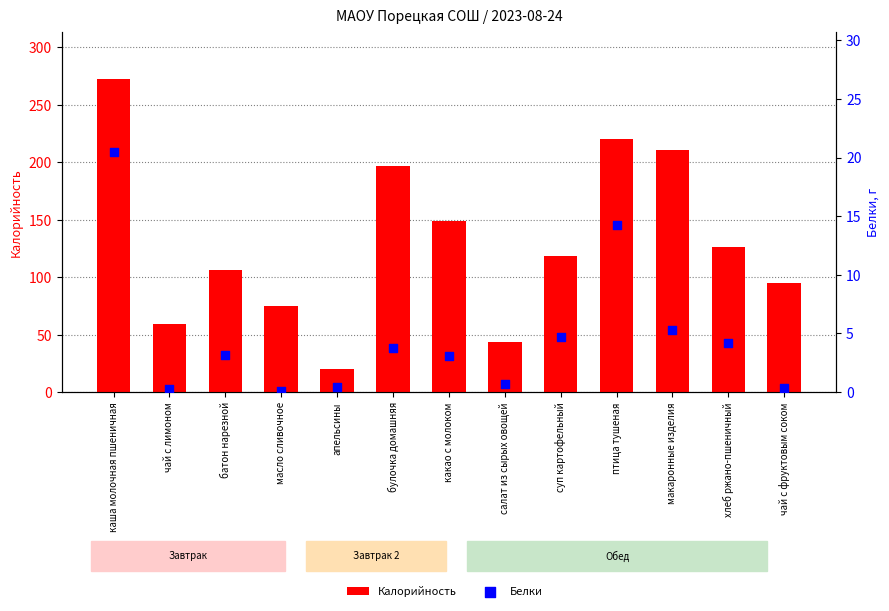

Which series reaches the maximum Y coordinate?

Калорийность